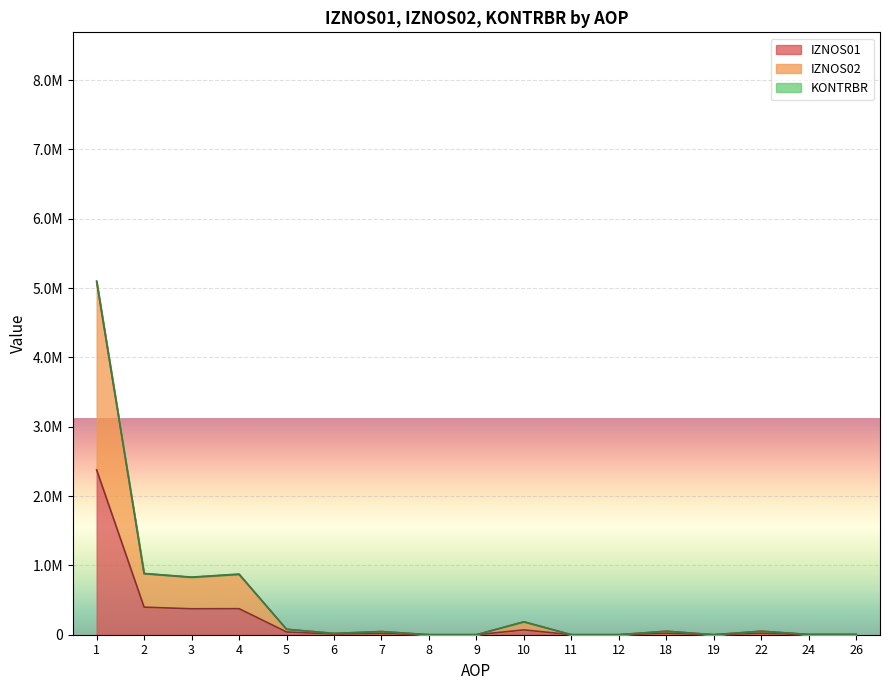

True or false: IZNOS01 and IZNOS02 cross at least once.

False